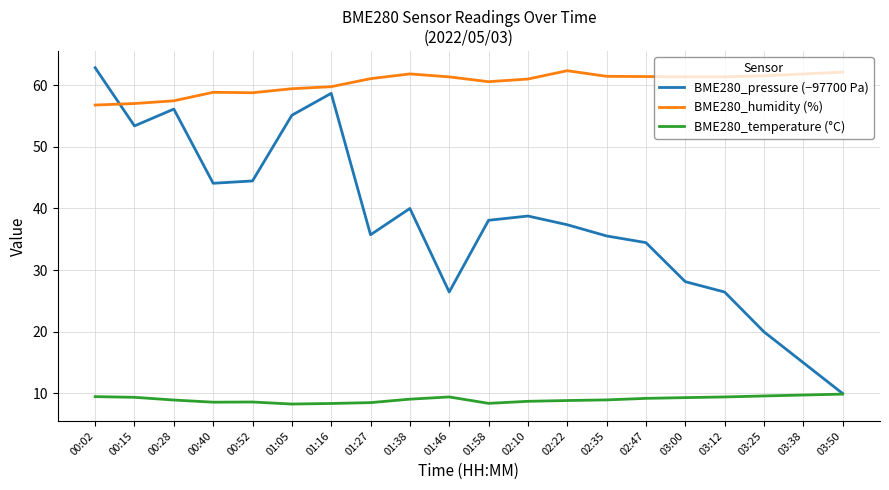

Rank the series at 03:12 from lowest to highest value.

BME280_temperature (°C), BME280_pressure (−97700 Pa), BME280_humidity (%)